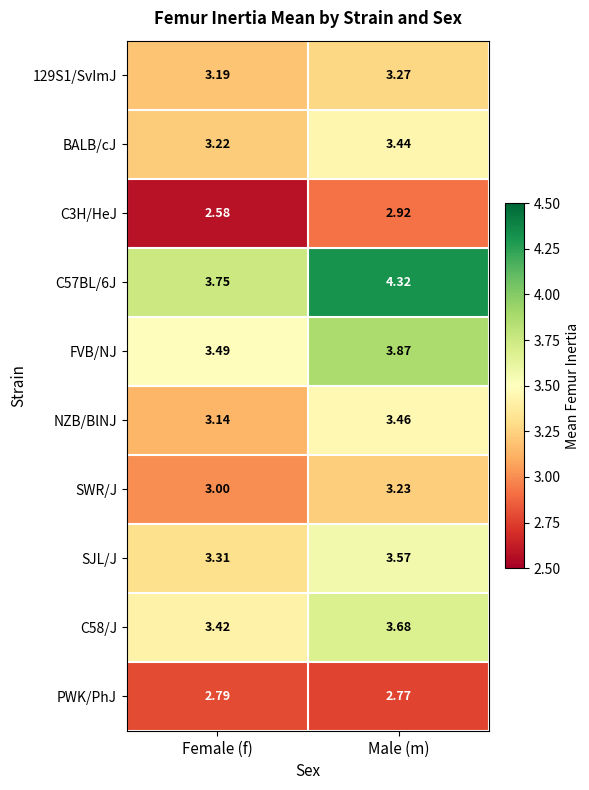

At which category does the chart reach its minimum across all series?

Female (f)